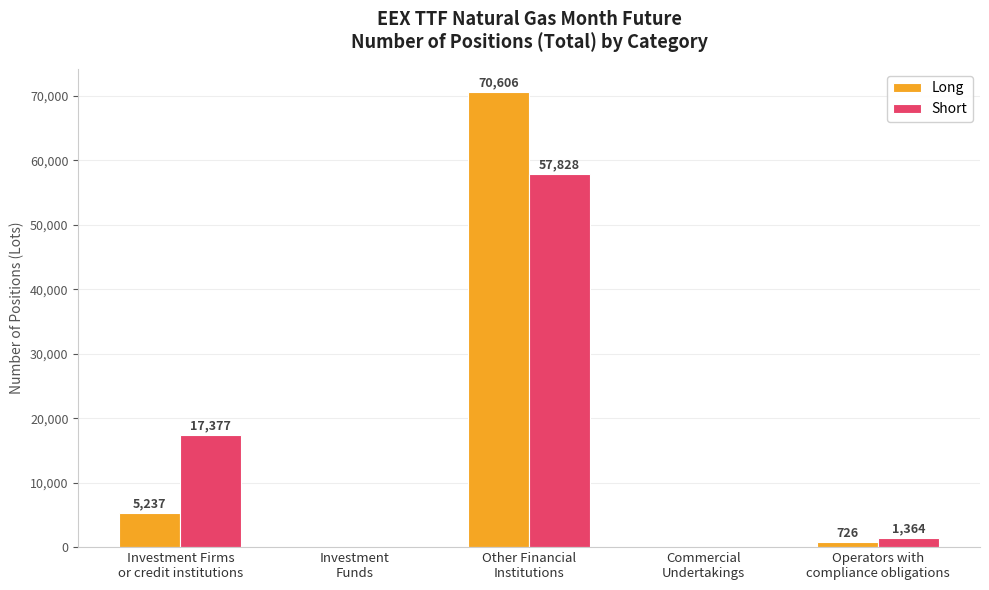

At which category is the sum across all series the highest?

Other Financial
Institutions